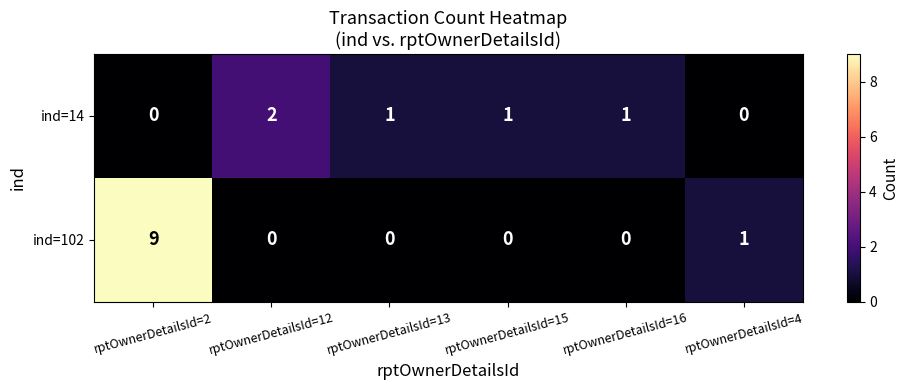

What is the sum of the ind=14 values at rptOwnerDetailsId=12 and rptOwnerDetailsId=15?

3